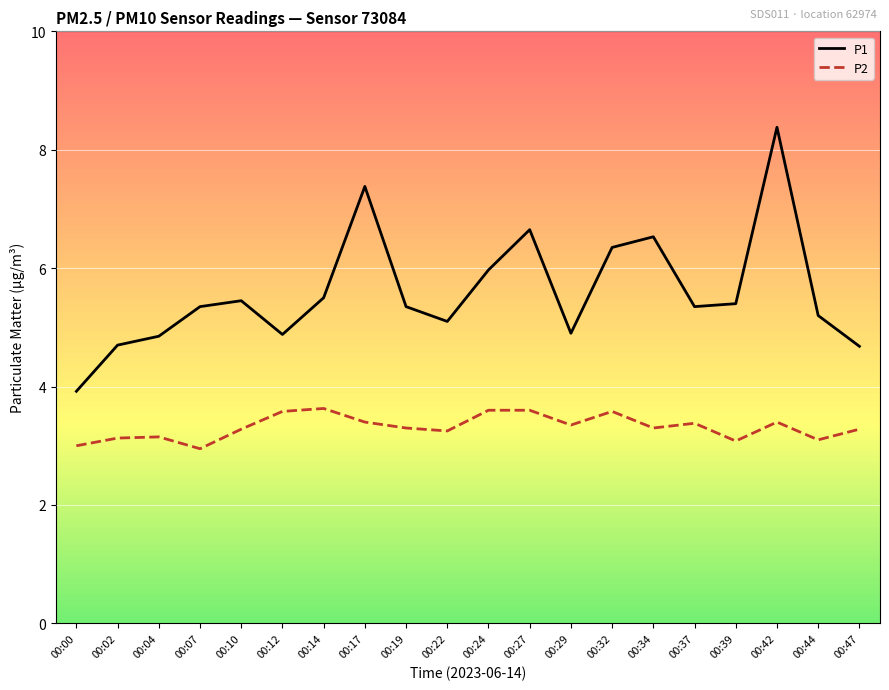

True or false: P2 and P1 cross at least once.

False